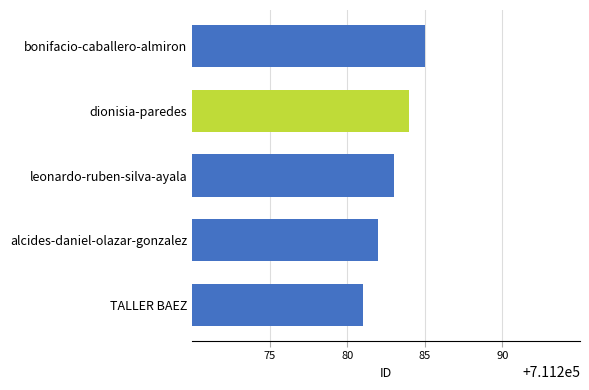

What is the difference between the second highest and minimum values?

3